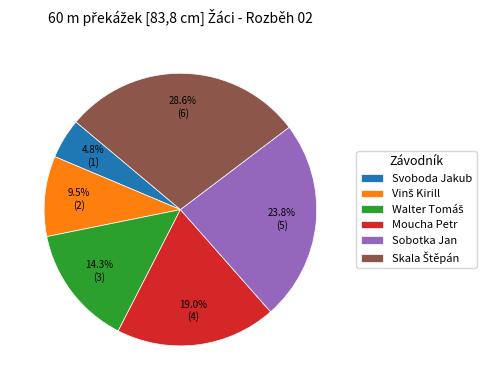

Which slice is the smallest?

Svoboda Jakub